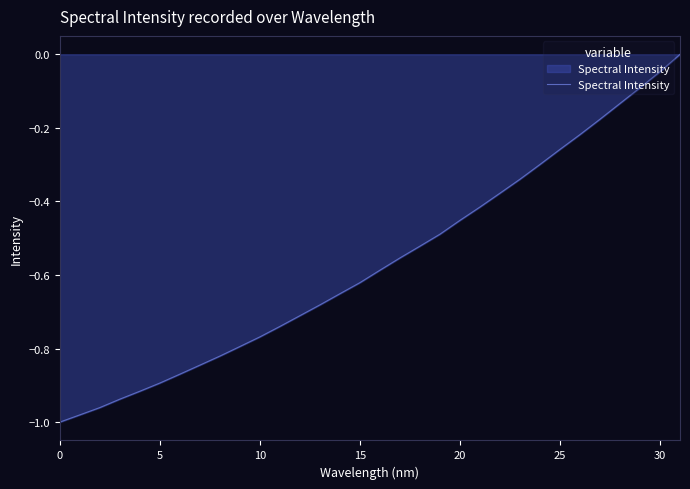

Is it true that the value at 25 is -0.1?

False